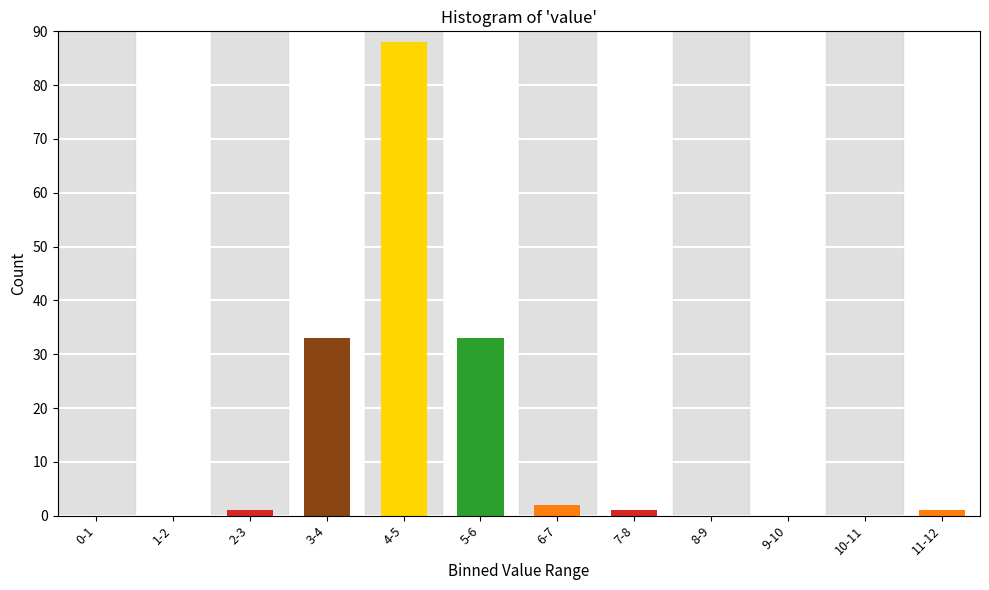

Reading left to right, list all the values displayed in this chart.

0-1=0	1-2=0	2-3=1	3-4=33	4-5=88	5-6=33	6-7=2	7-8=1	8-9=0	9-10=0	10-11=0	11-12=1